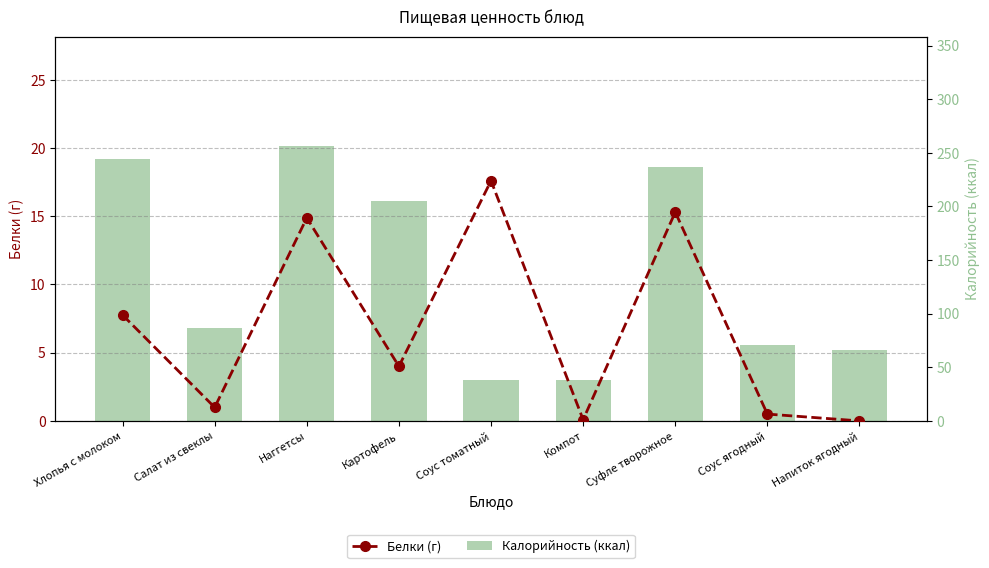

What is the lowest value of the Калорийность (ккал) series?

38.0